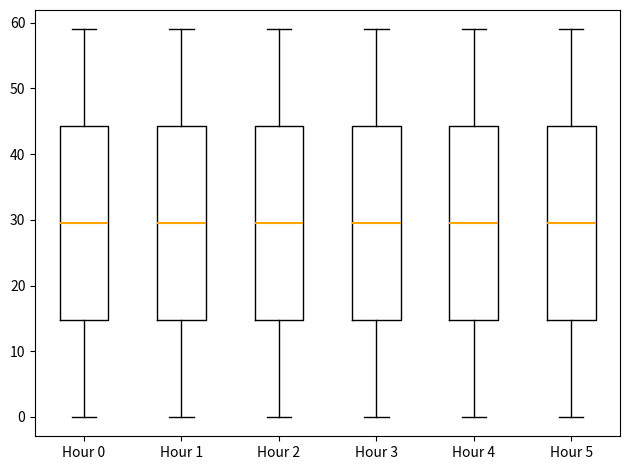

Reading left to right, transcribe this box plot: for each box, give where its median line is, the range the box spans, and where its two whiskers end, as read against the y-axis. The values are not printed on the chart, so give them approximately, as read against the axis.

Hour 0: median 30, box 15 to 44, whiskers 0 to 59
Hour 1: median 30, box 15 to 44, whiskers 0 to 59
Hour 2: median 30, box 15 to 44, whiskers 0 to 59
Hour 3: median 30, box 15 to 44, whiskers 0 to 59
Hour 4: median 30, box 15 to 44, whiskers 0 to 59
Hour 5: median 30, box 15 to 44, whiskers 0 to 59